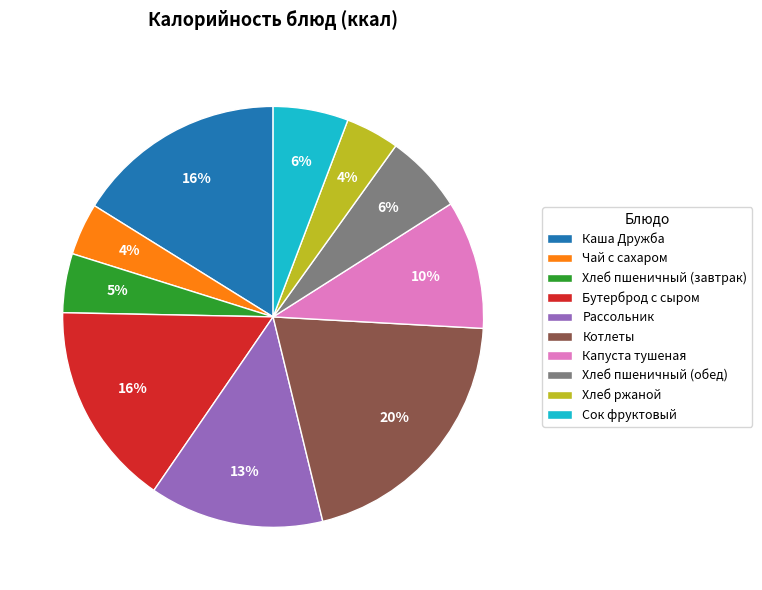

The Рассольник slice represents 5% of the pie. True or false?

False